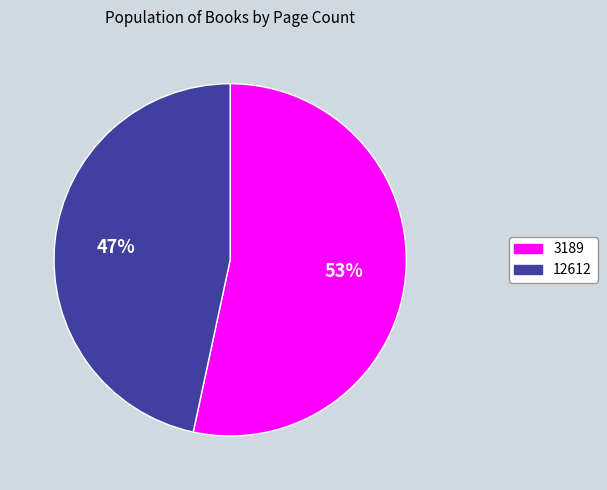

Is the sum of 12612 and 3189 greater than half?

Yes